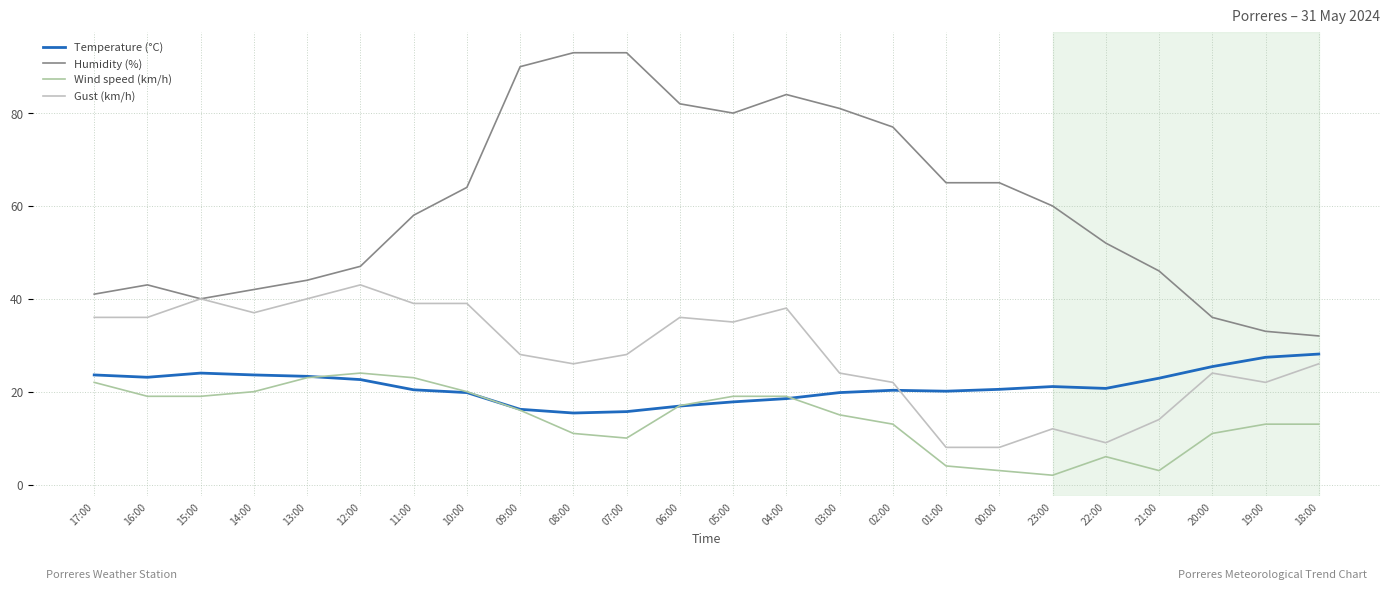

What is the sum of the Gust (km/h) values at 00:00 and 02:00?

30.0